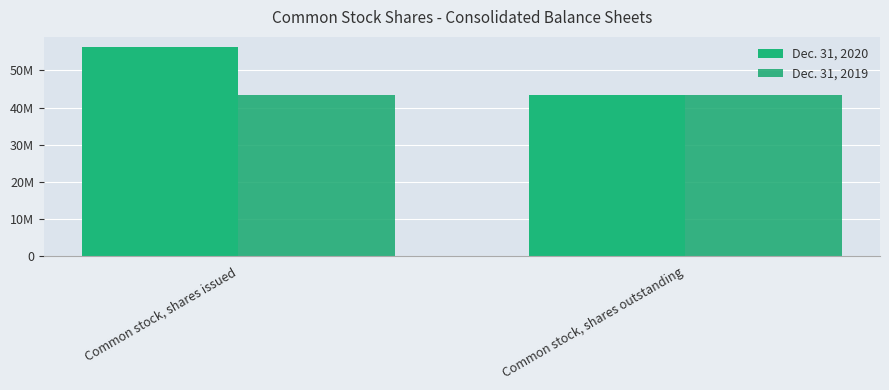

Are the bars grouped side by side (vs. stacked)?

Yes